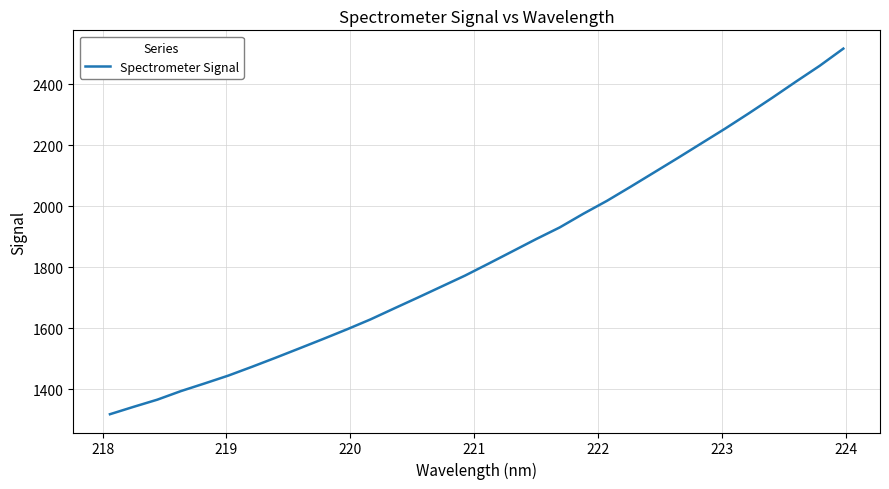

Reading left to right, transcribe all the data shown in this chart.

1318.9	1343.1	1366.6	1394.7	1419.8	1445.4	1474.2	1504.0	1534.4	1565.1	1596.5	1629.2	1665.1	1700.6	1736.7	1772.9	1812.2	1852.1	1892.2	1930.4	1975.3	2017.6	2063.7	2110.8	2158.0	2206.1	2254.1	2304.1	2355.4	2408.1	2459.8	2516.0